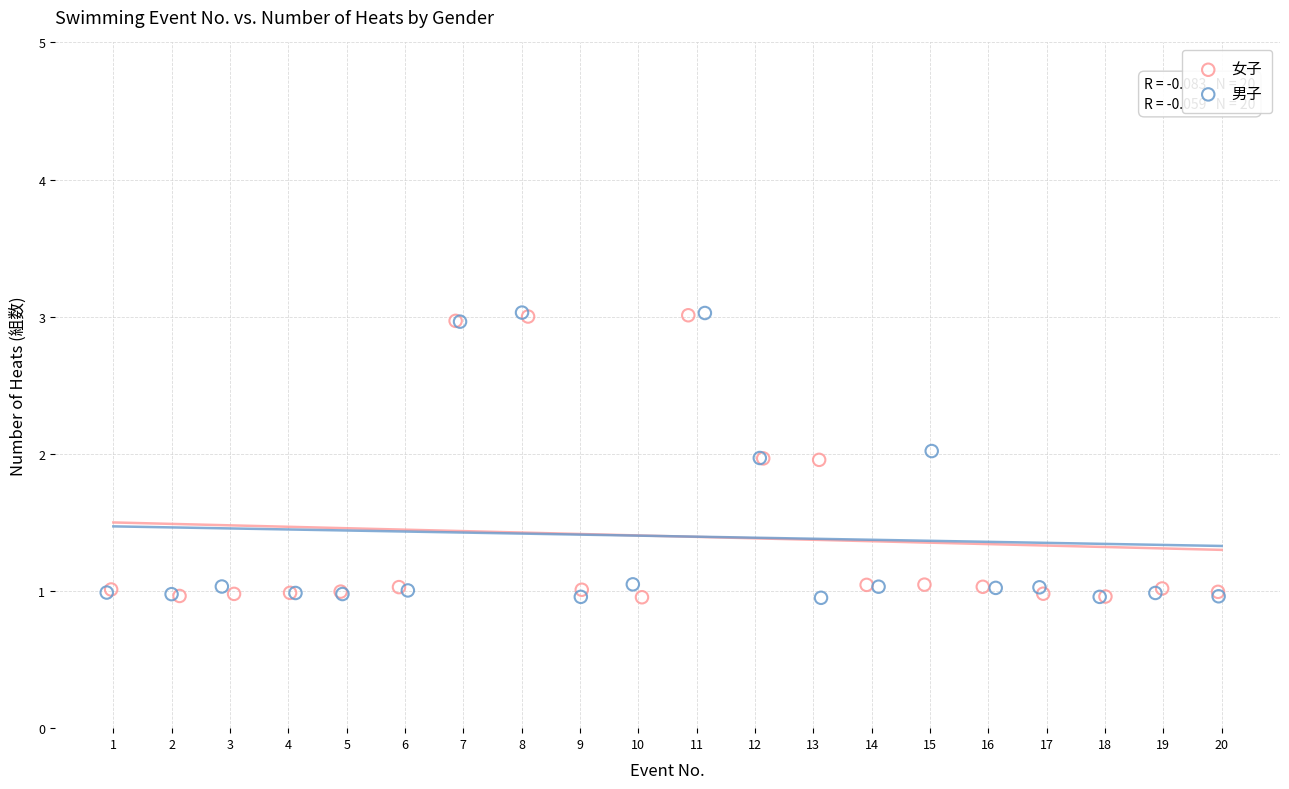

Which series has the widest spread of Y values?

男子